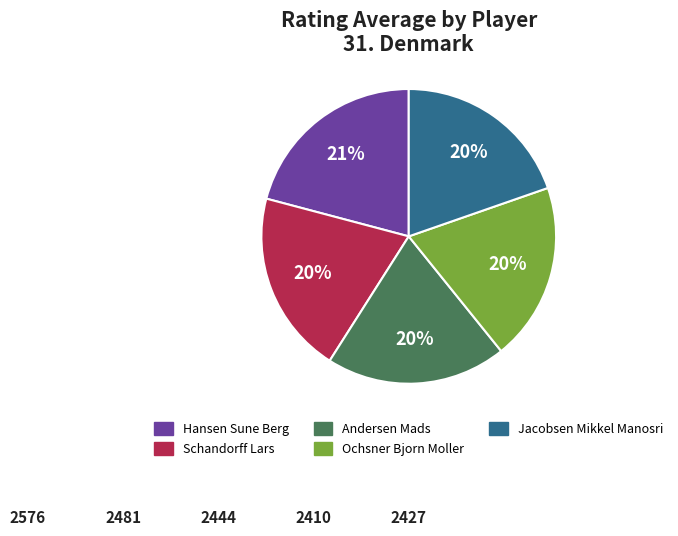

To the nearest percent, what percentage of the pie is Jacobsen Mikkel Manosri?

20%